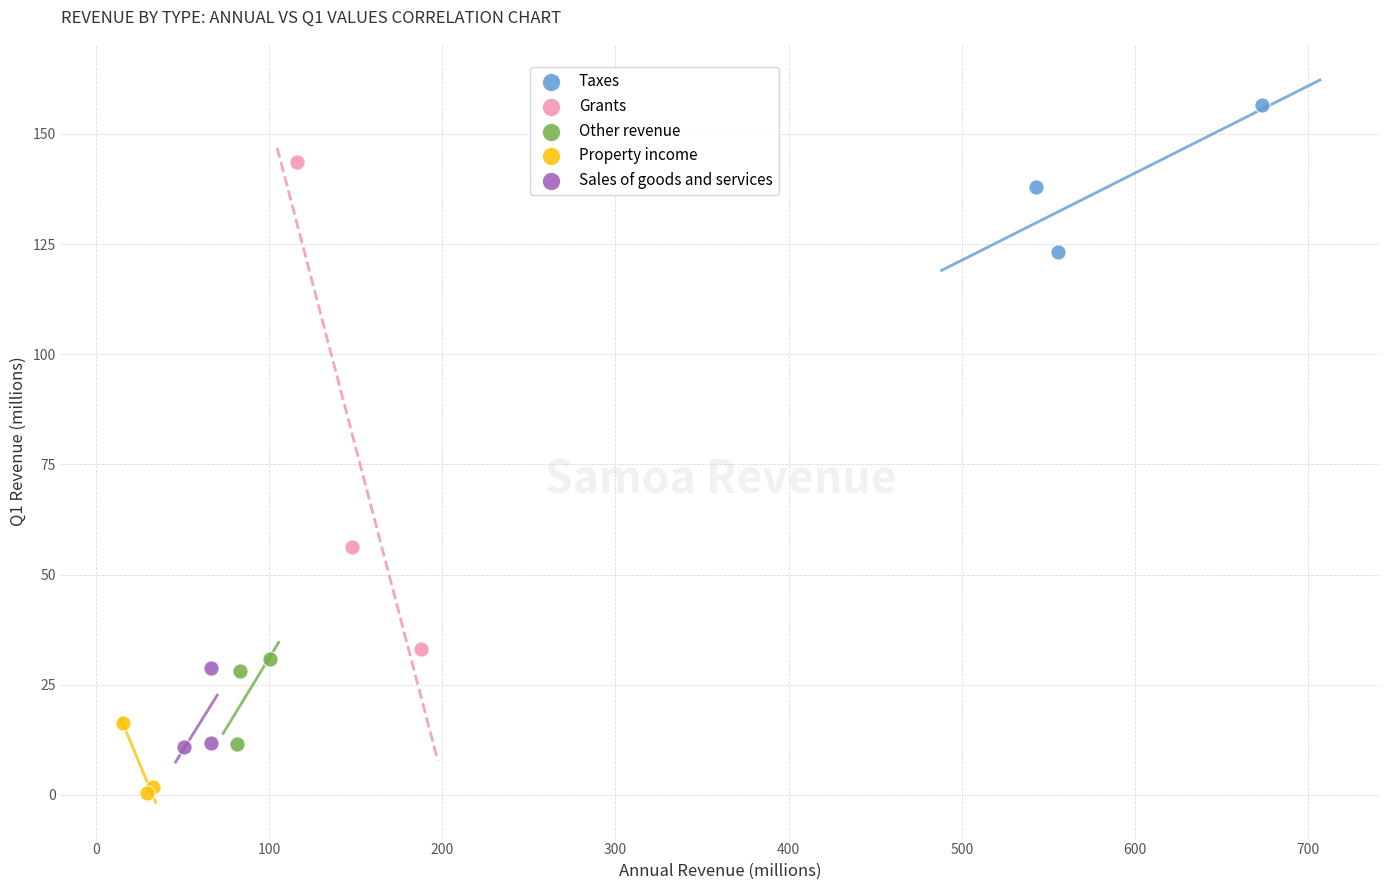

Which series has the widest spread of Y values?

Grants